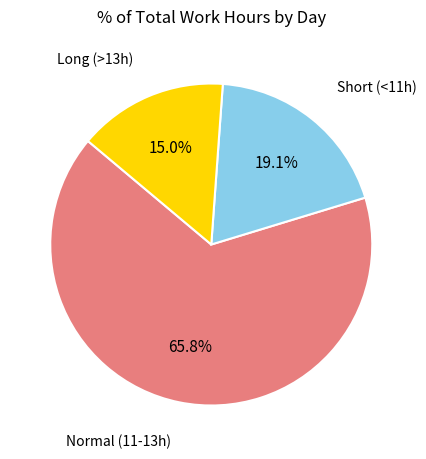

Is there any slice that represents more than half of the pie?

Yes